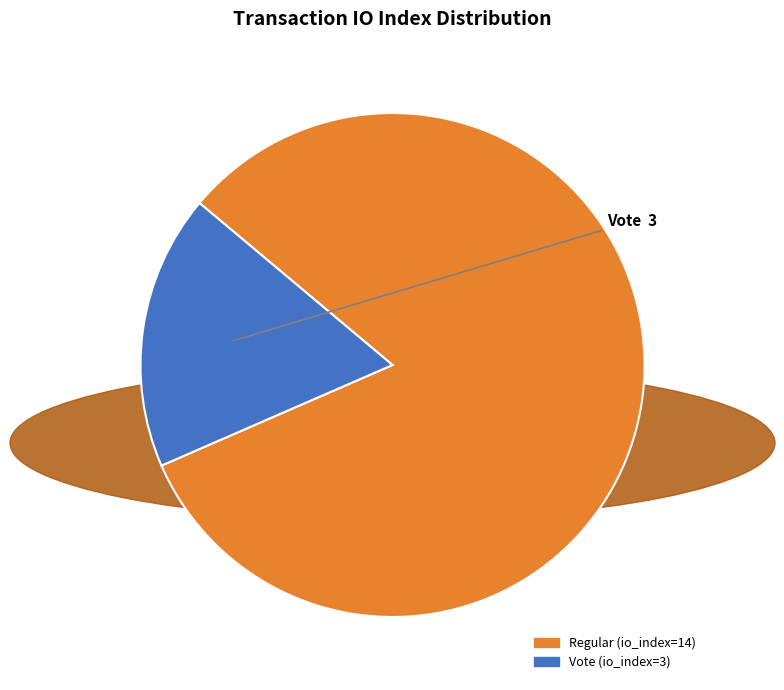

How many slices are in this pie chart?

2